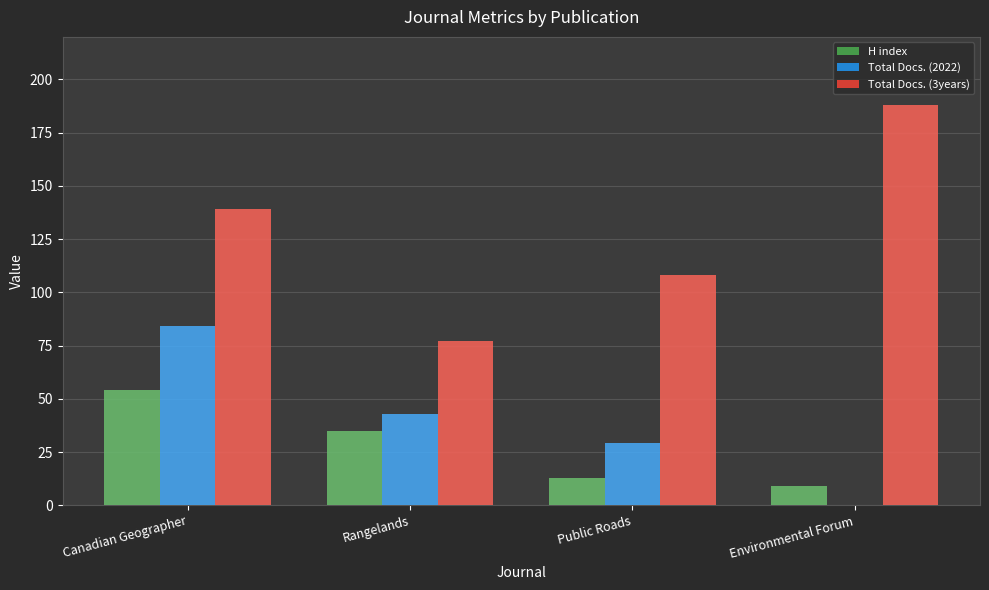

How many Total Docs. (2022) values are between 29 and 84?

3